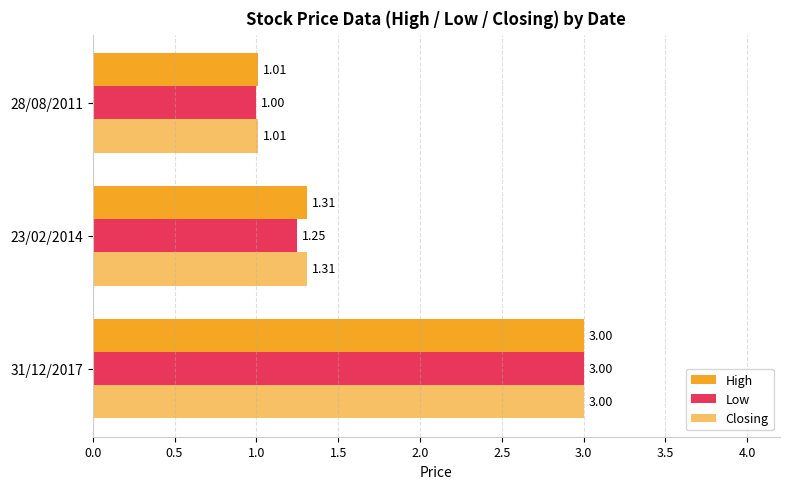

Which series has the largest total across all categories?

High